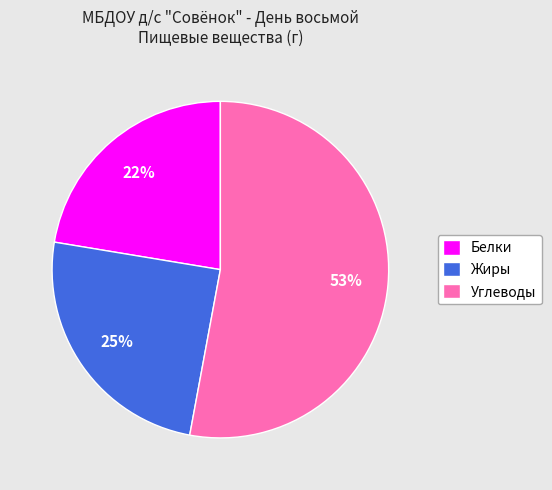

What percentage is the Белки slice, to the nearest percent?

22%